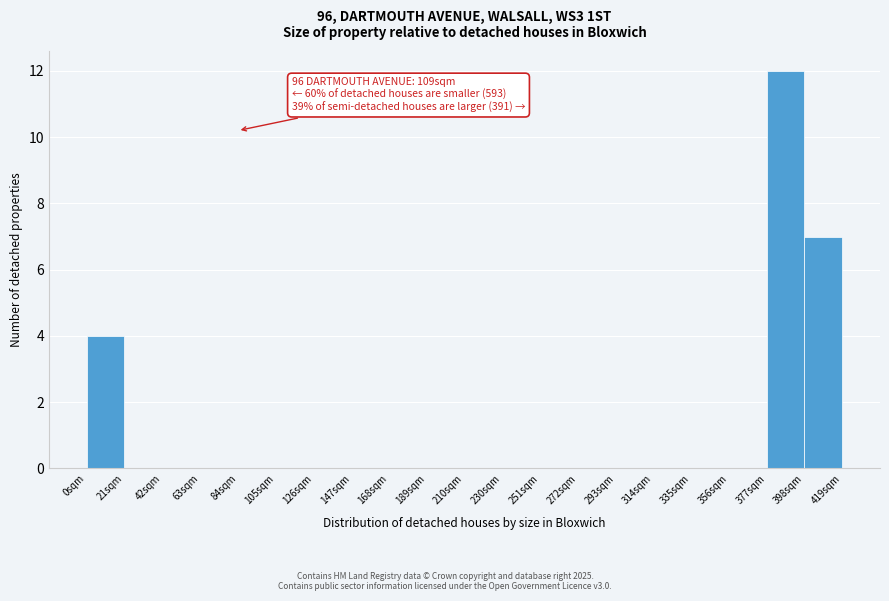

Which range on the x-axis has the tallest bar?

378 to 399